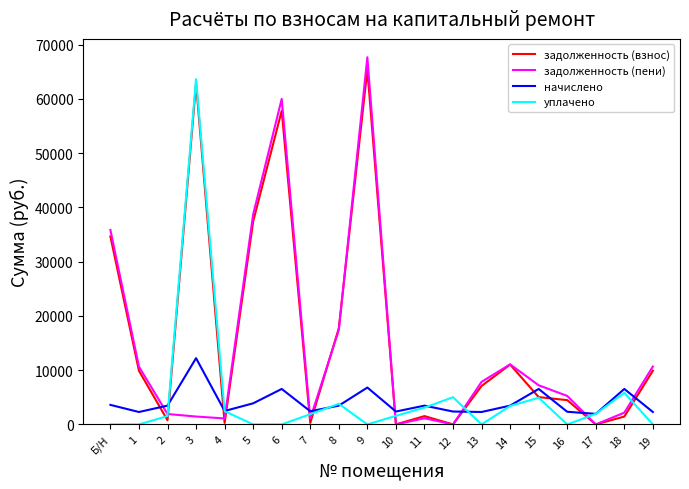

Is the value of начислено at 5 greater than the value of задолженность (взнос) at 4?

Yes